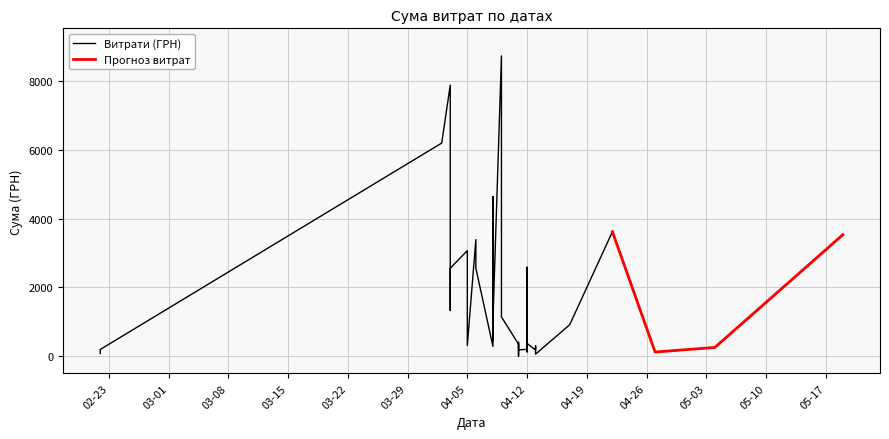

What is the difference between the second highest and minimum values?

7878.0